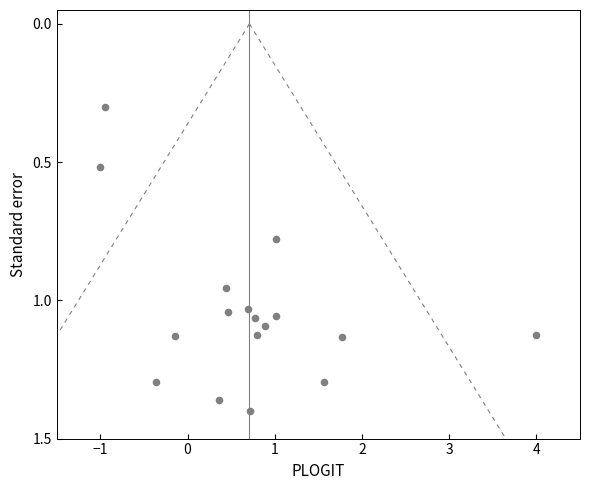

What Y value in the scatter plot is closest to 0?

0.3